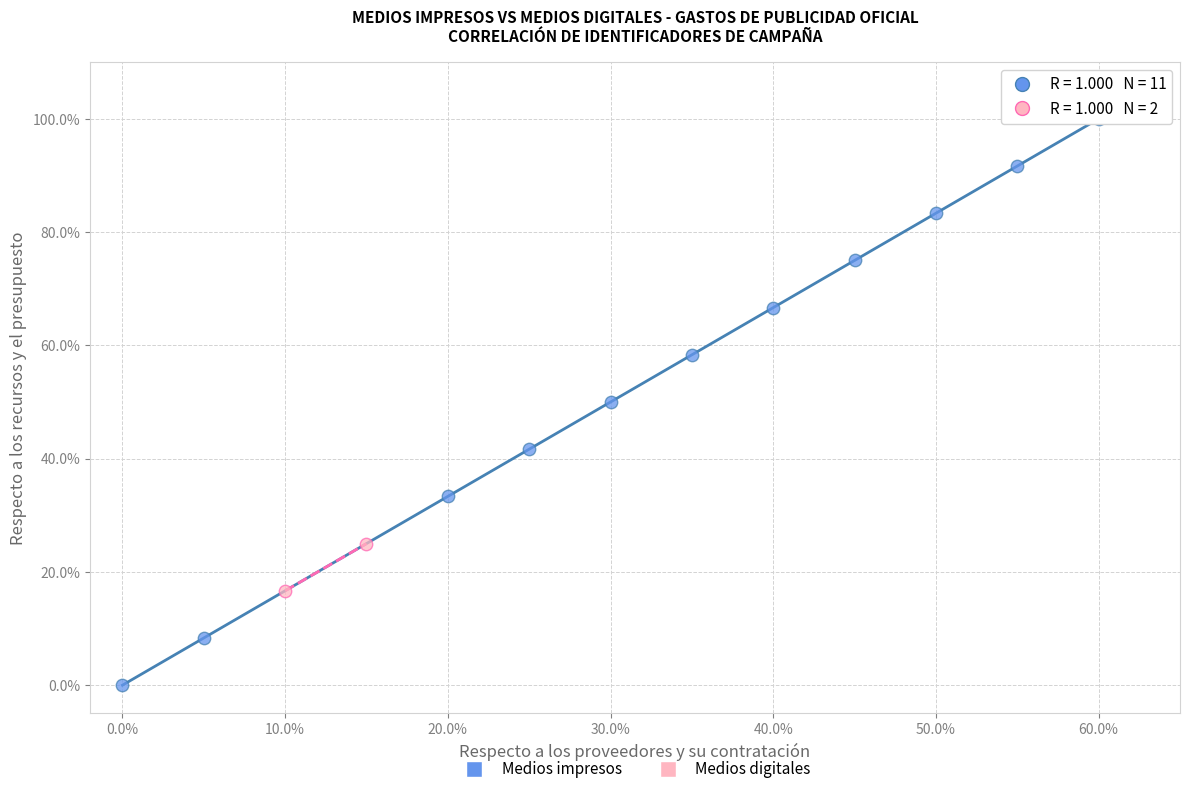

What are all the series names shown in the legend?

Medios impresos, Medios digitales